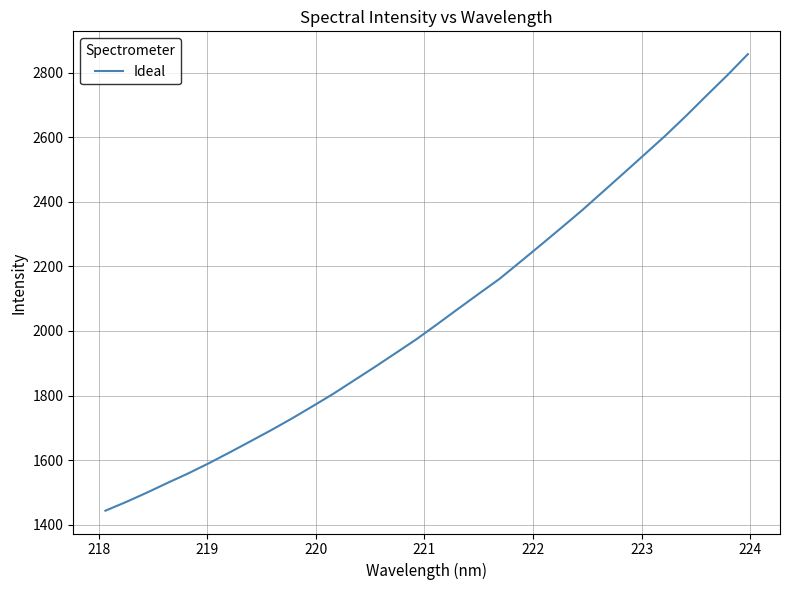

What is the minimum value shown in the chart?

1443.7